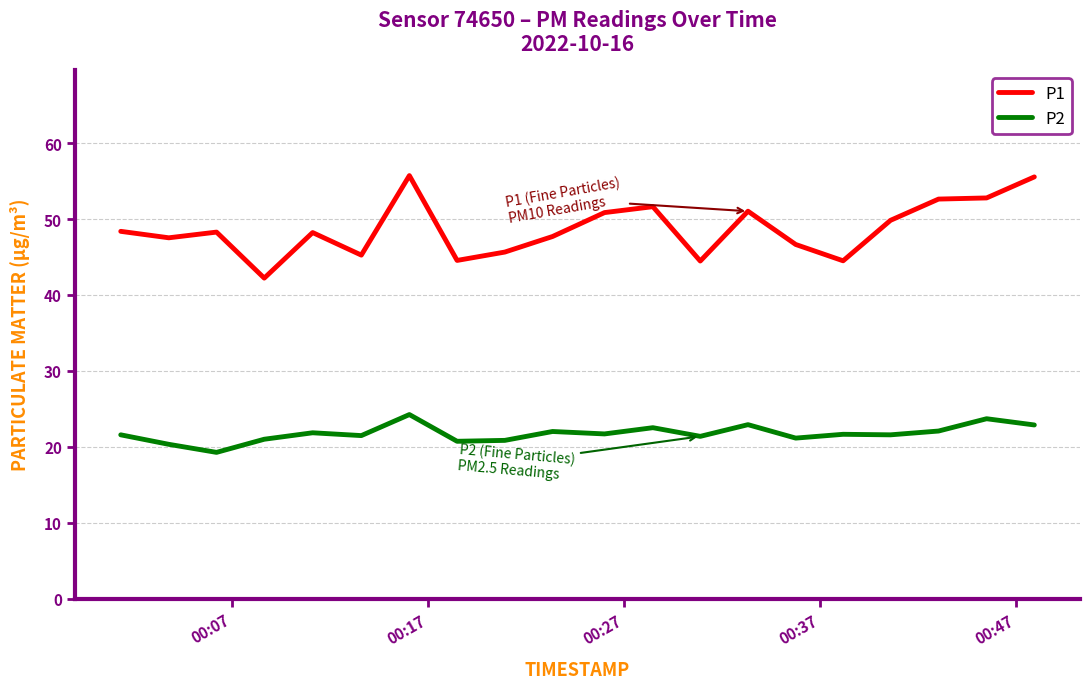

At how many categories does at least one series exceed 27?

20